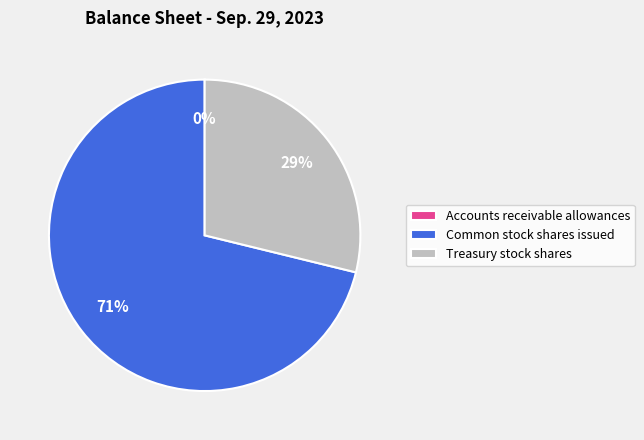

To the nearest percent, what is the combined percentage of Common stock shares issued and Treasury stock shares?

100%